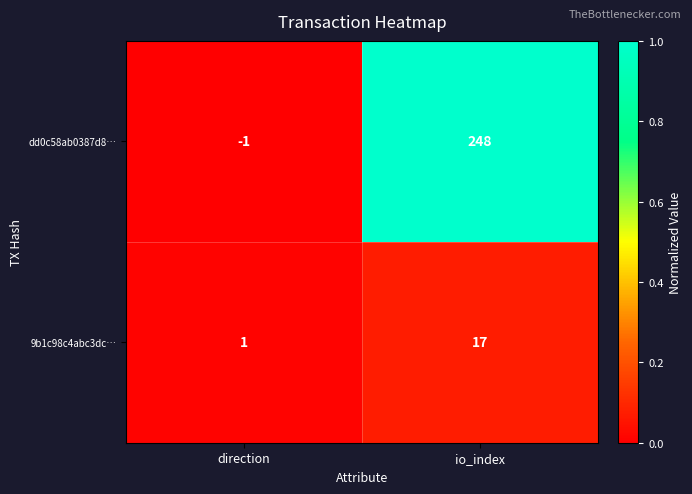

Is it true that 9b1c98c4abc3dc… equals 0 at direction?

False